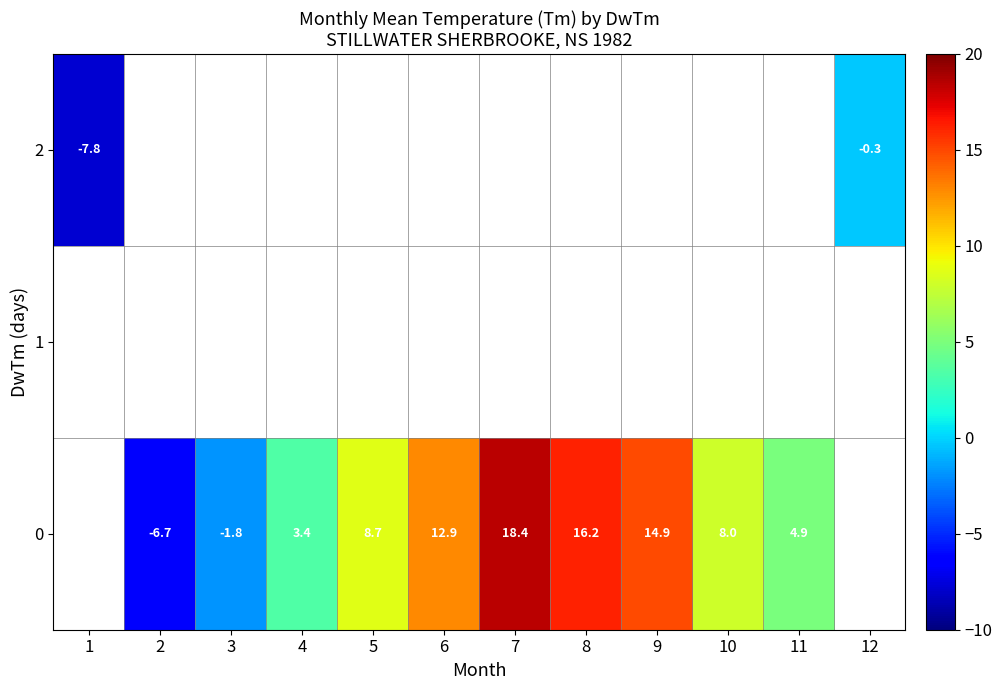

What is the difference between the 0 values at 4 and 11?

1.5